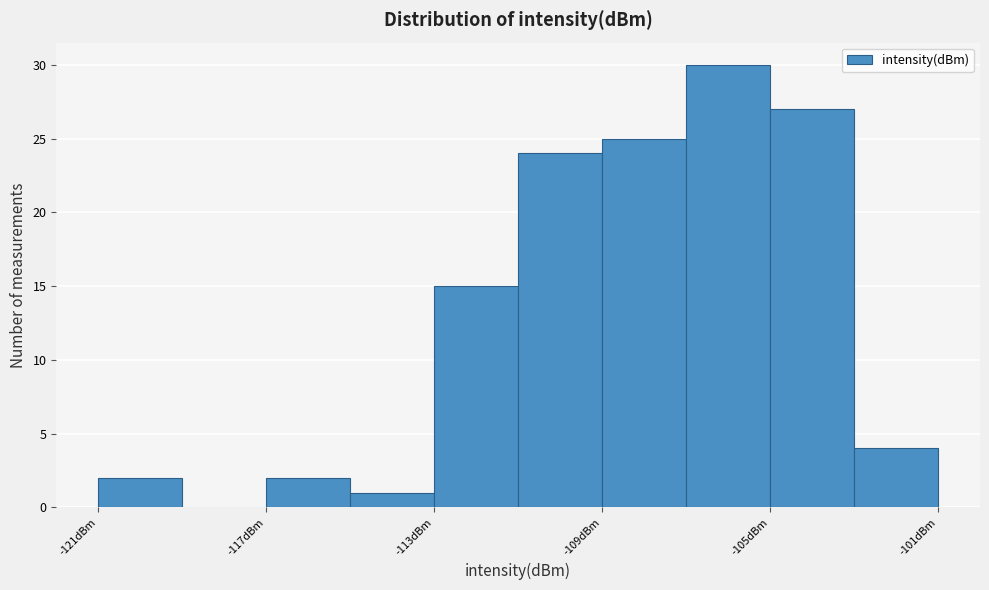

What is the height of the bar covering -121 to -119 on the x-axis? The values are not printed on the chart, so give them approximately, as read against the axis.

2